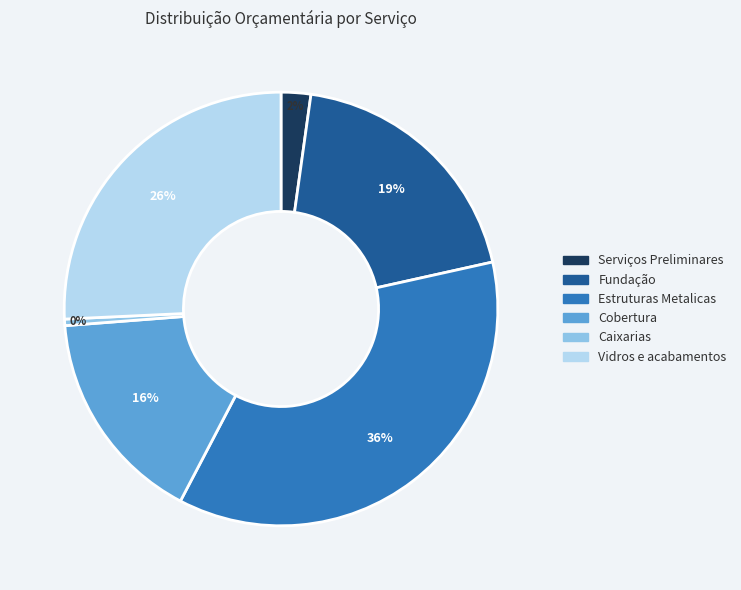

How many segments does this pie chart have?

6